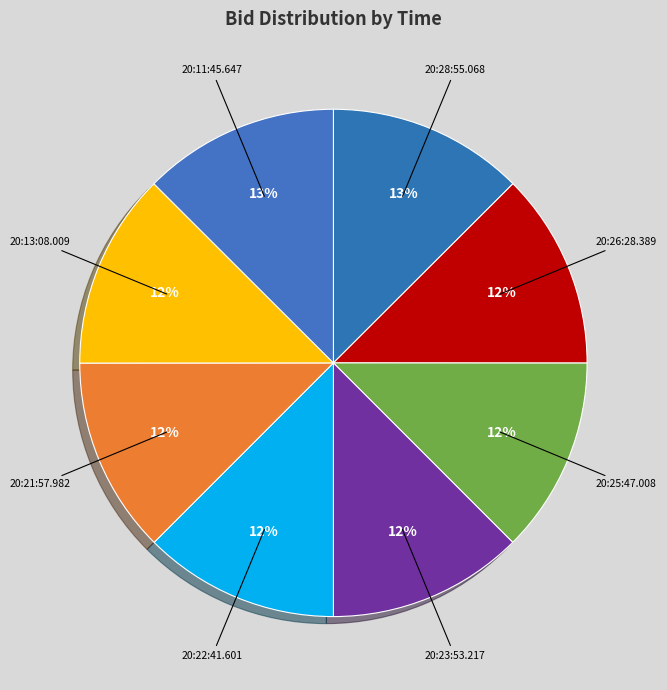

Is 20:26:28.389 the majority of the pie?

No